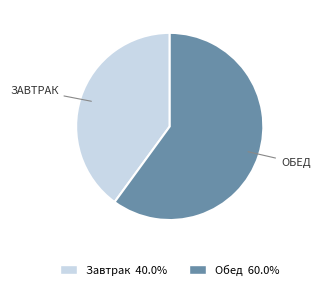

What is the ratio of the value at Завтрак to the value at Обед?

0.7